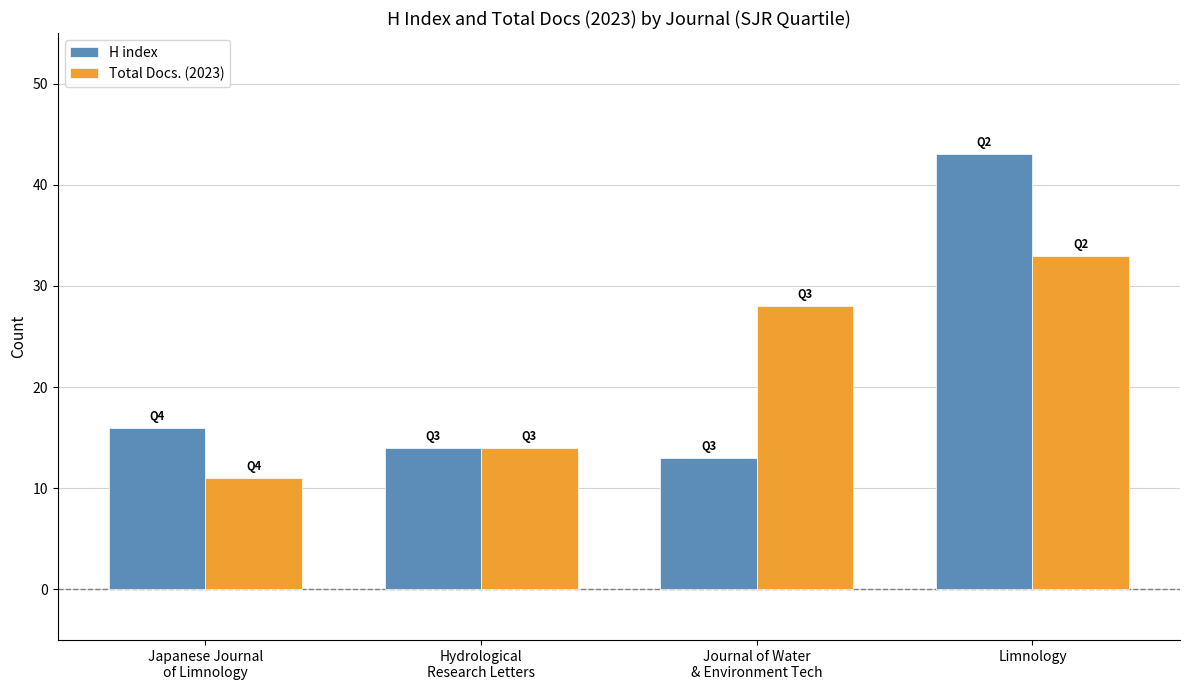

Which series has the widest spread of values?

H index